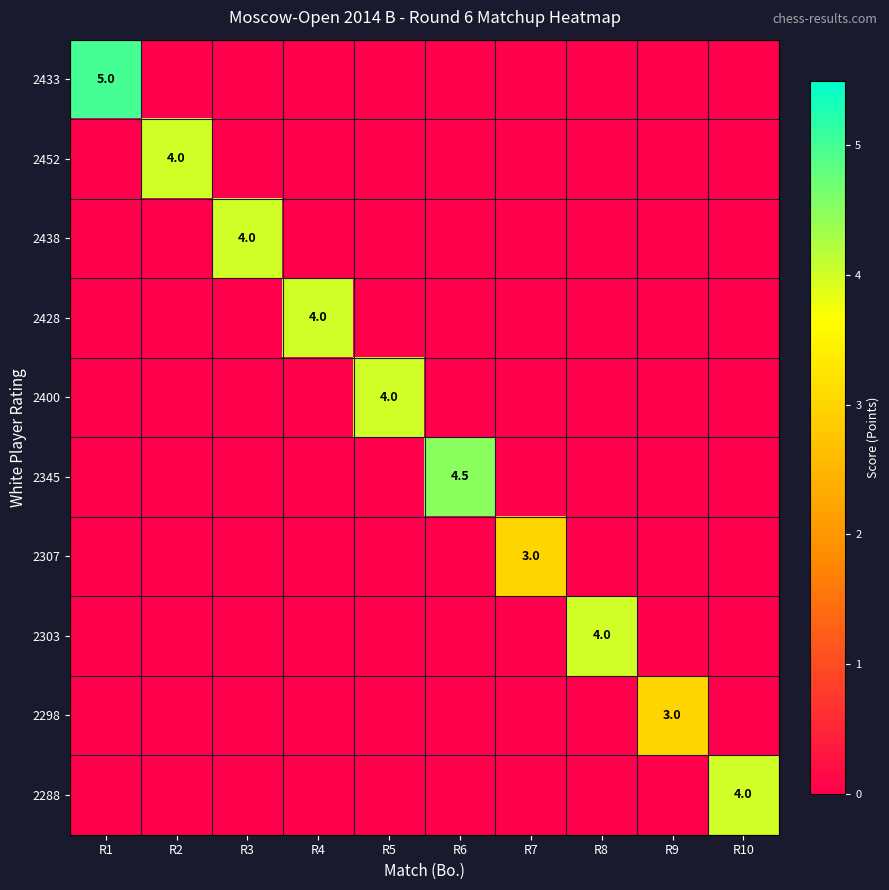

How many series are shown in this chart?

10